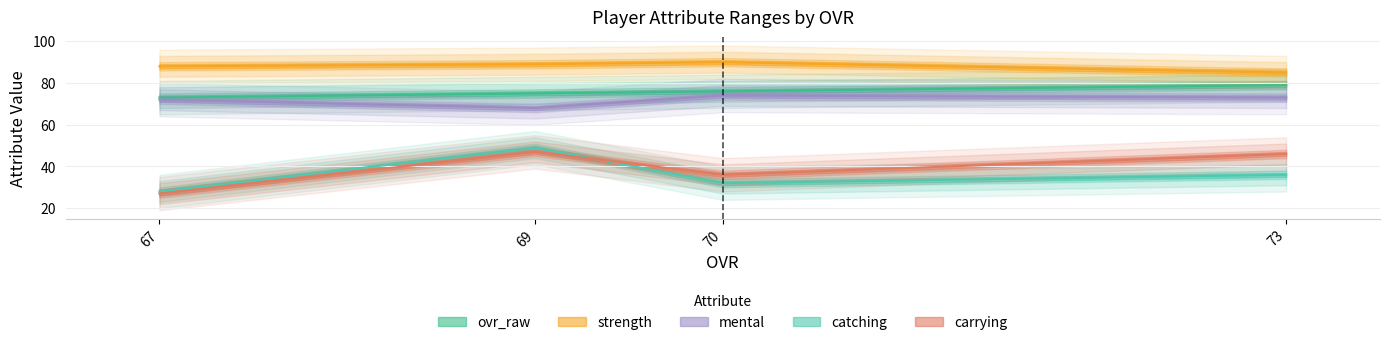

Reading left to right, extract all data points from this chart.

ovr_raw: 67=73	69=75	70=76	73=79
strength: 67=88	69=89	70=90	73=85
mental: 67=72	69=68	70=74	73=73
catching: 67=28	69=49	70=32	73=36
carrying: 67=27	69=47	70=36	73=46